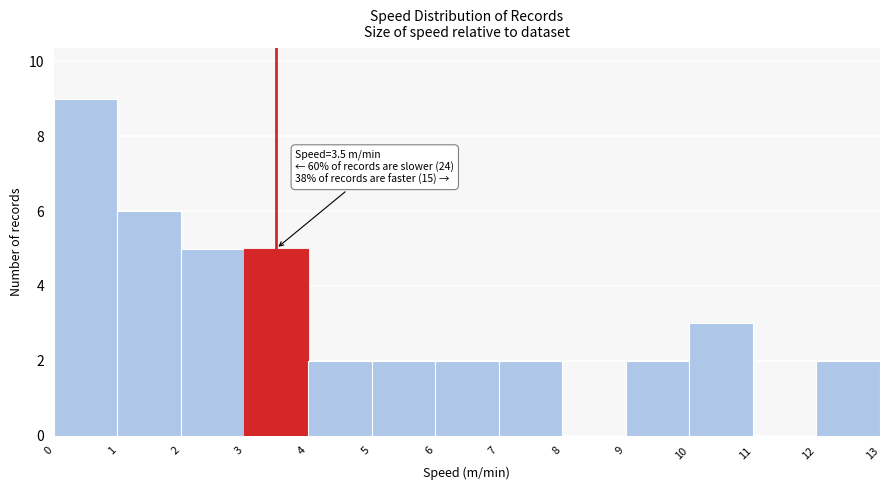

Over which range of the x-axis is the bar tallest?

0 to 1